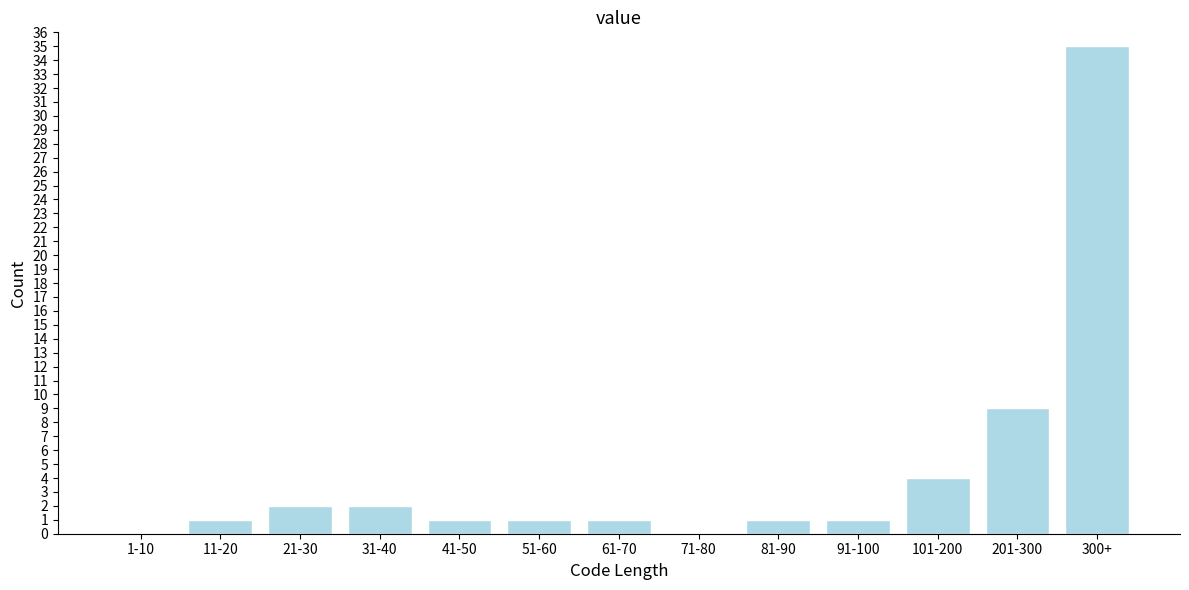

Reading right to left, extract all data points from this chart.

300+=35	201-300=9	101-200=4	91-100=1	81-90=1	71-80=0	61-70=1	51-60=1	41-50=1	31-40=2	21-30=2	11-20=1	1-10=0